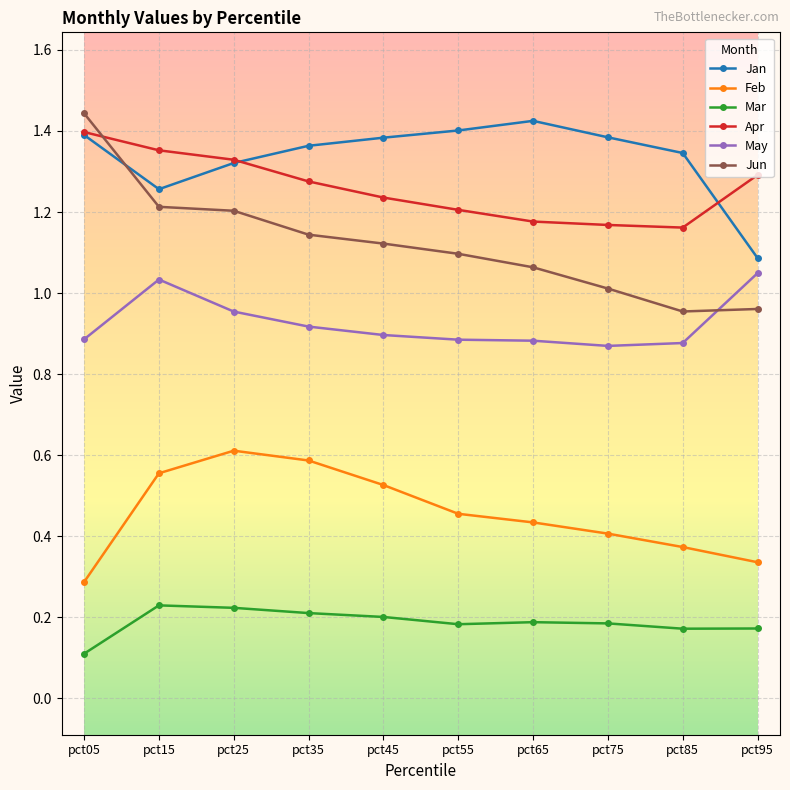

Which series has the largest total across all categories?

Jan